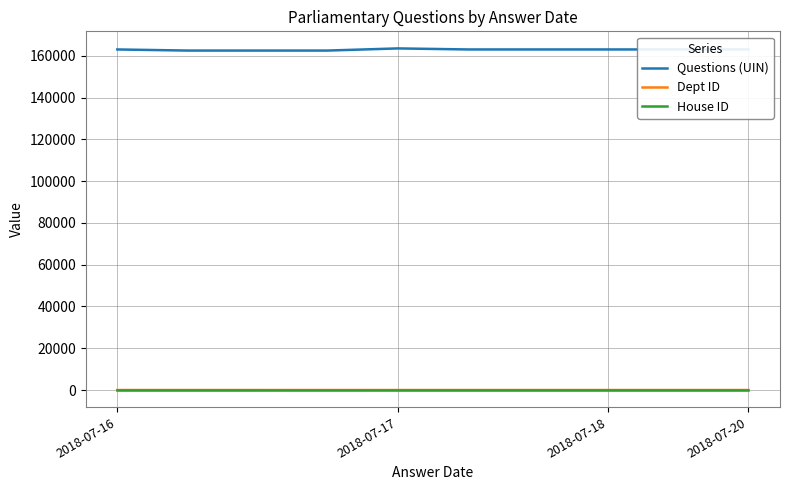

What is the greatest value displayed?

163523